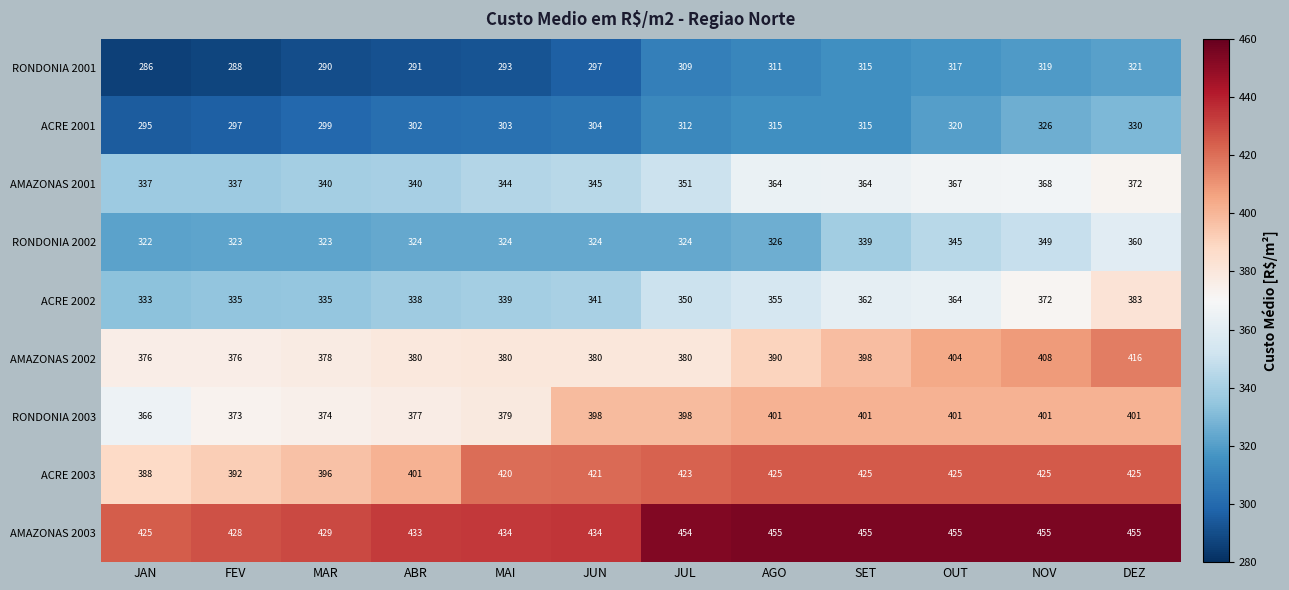

What is the spread (max minus min) of values at JUL?

145